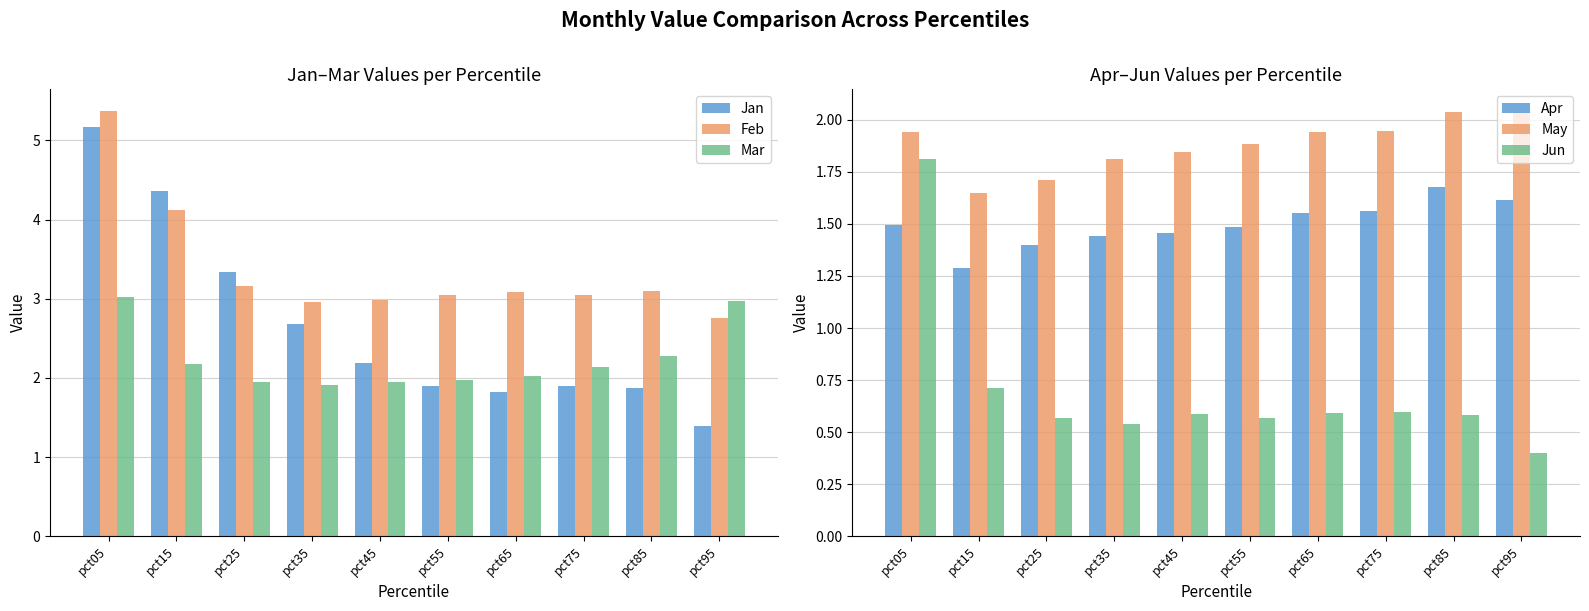

What is the sum of the May values at pct05 and pct75?

3.9